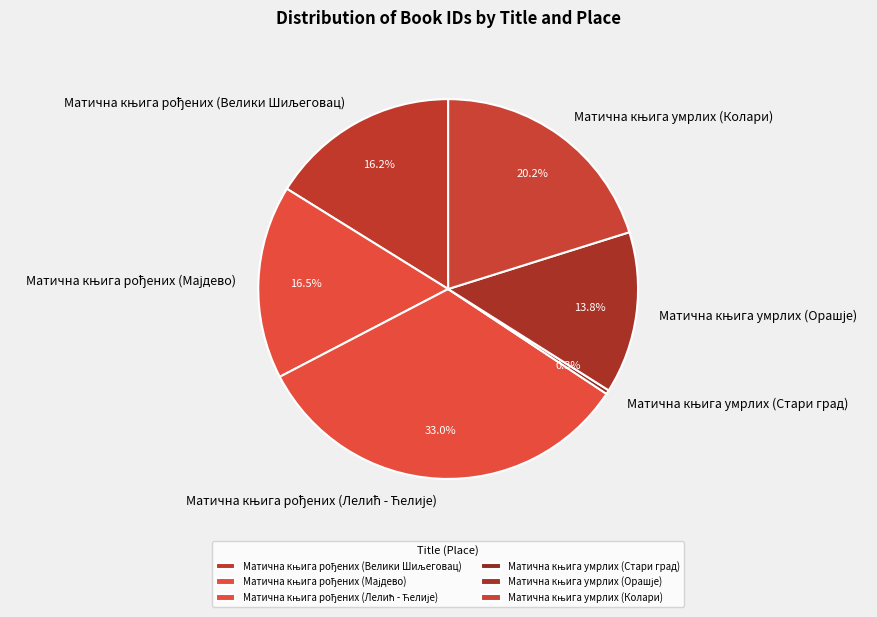

Count the number of slices in the pie.

6